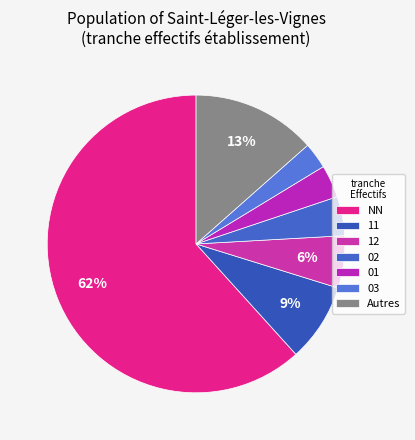

How many slices are in this pie chart?

7